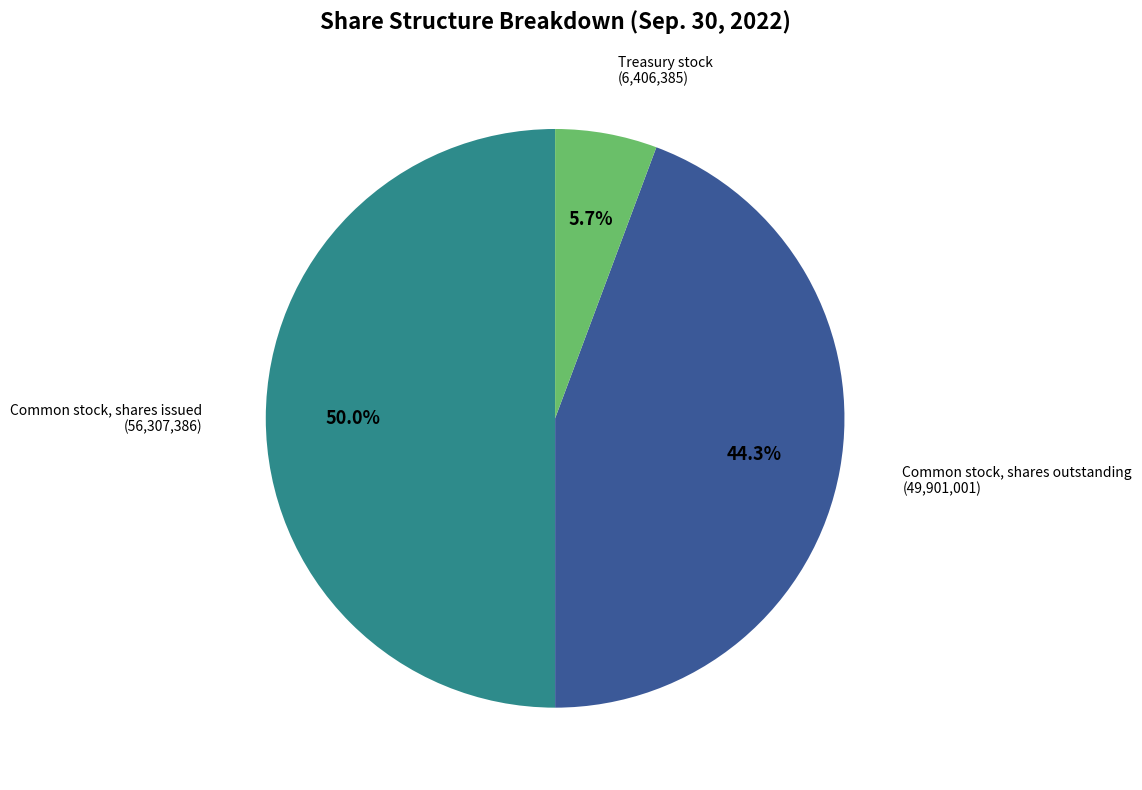

How many slices are in this pie chart?

3